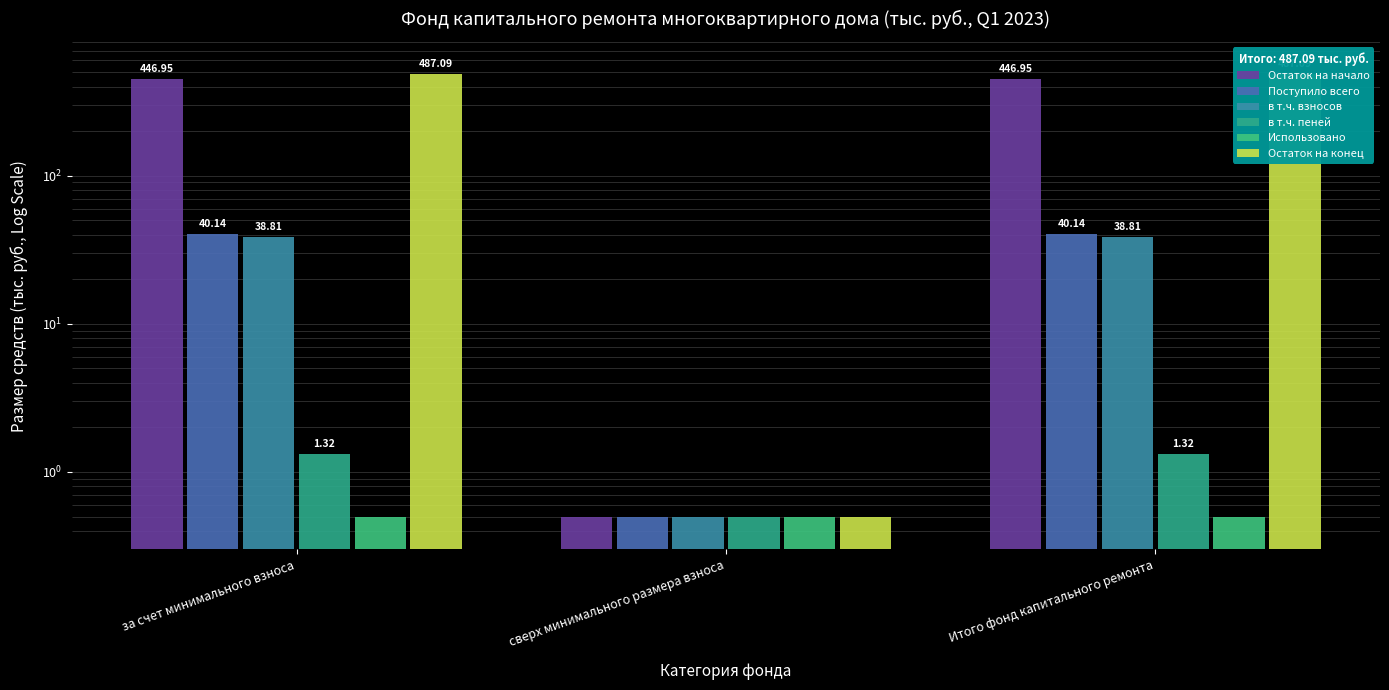

Reading left to right, what are all the values shown in this chart?

Остаток на начало: 446.9	0.5	446.9
Поступило всего: 40.1	0.5	40.1
в т.ч. взносов: 38.8	0.5	38.8
в т.ч. пеней: 1.3	0.5	1.3
Использовано: 0.5	0.5	0.5
Остаток на конец: 487.1	0.5	487.1